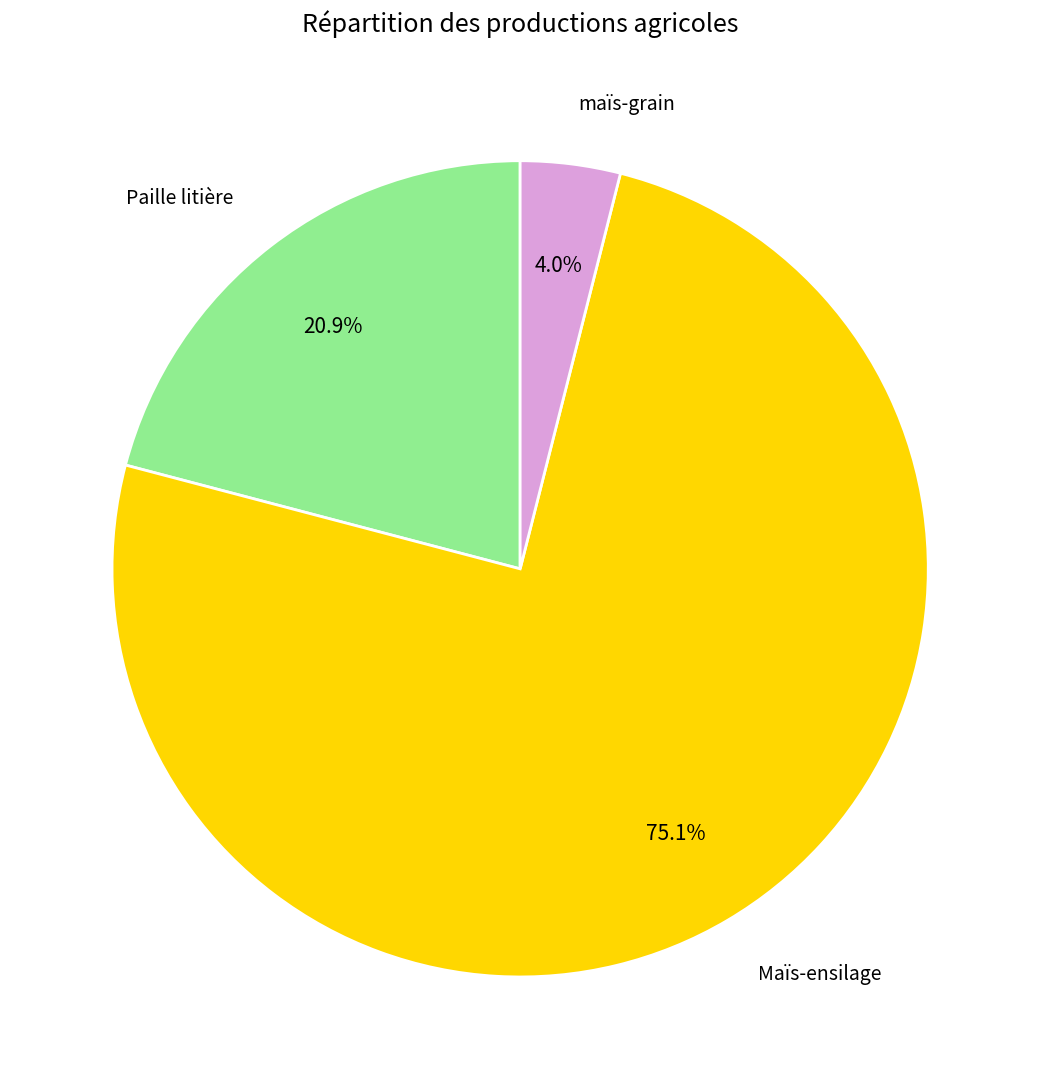

Which has a higher value, maïs-grain or Maïs-ensilage?

Maïs-ensilage